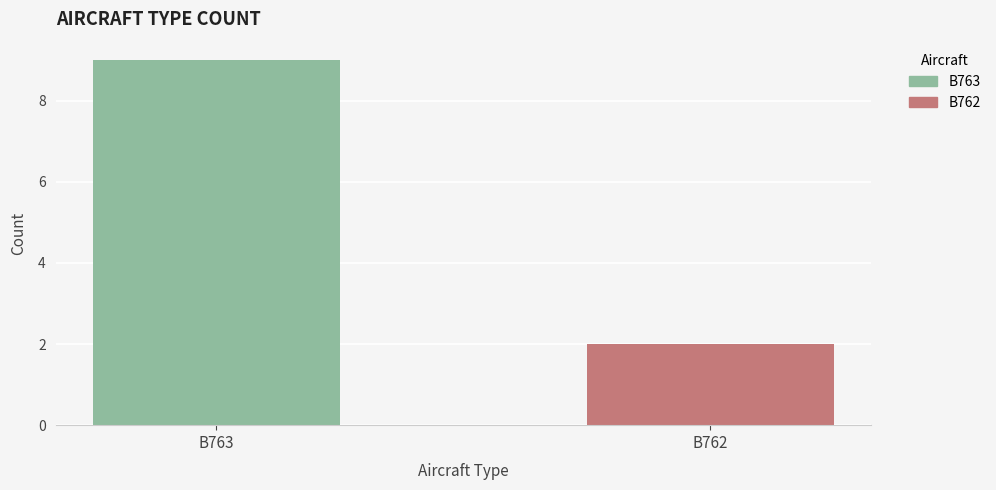

How many values are below 9?

1